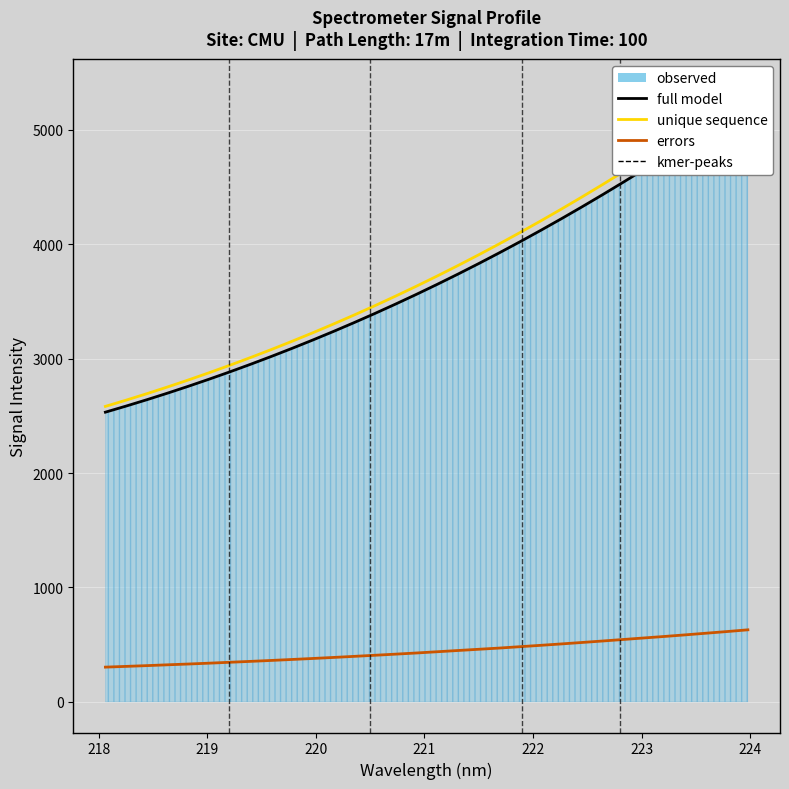

What is the average value of the full model series?

3707.0